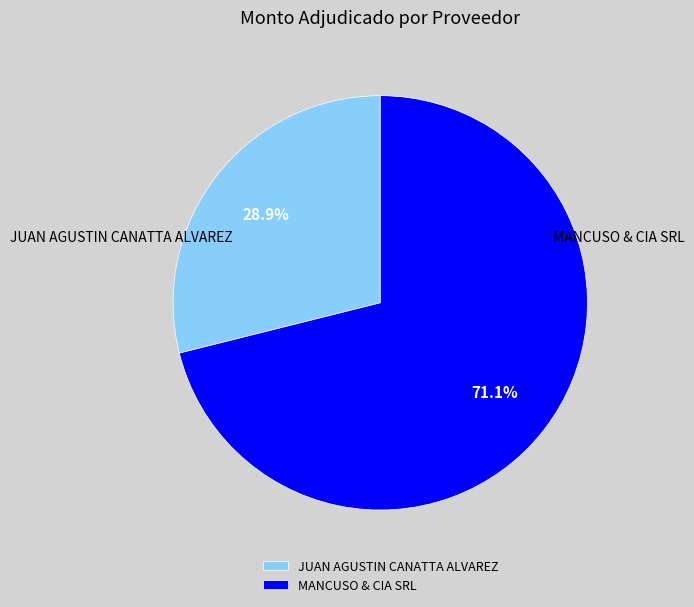

True or false: JUAN AGUSTIN CANATTA ALVAREZ accounts for 29% of the total.

True